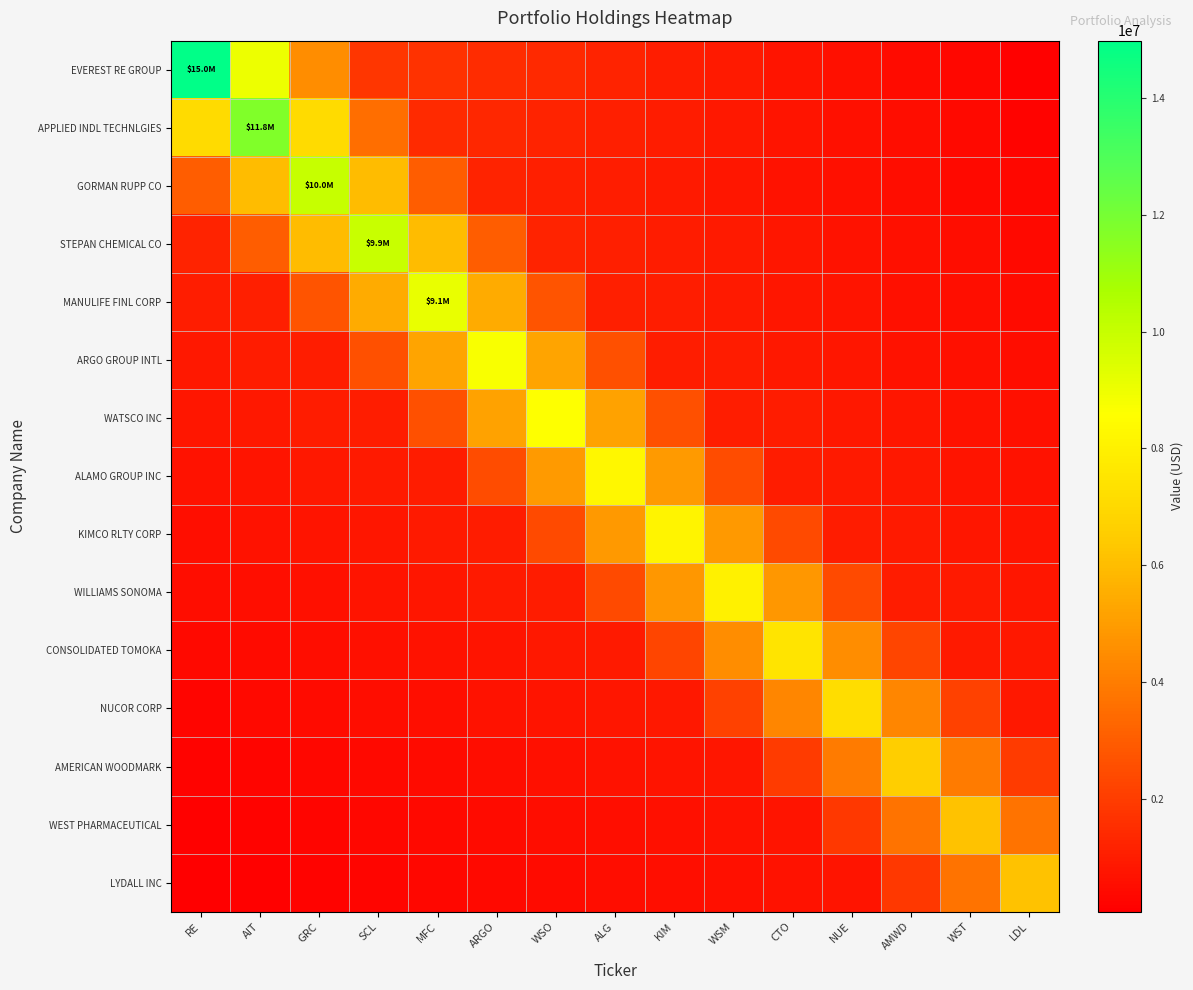

At which category is the sum across all series the highest?

GRC